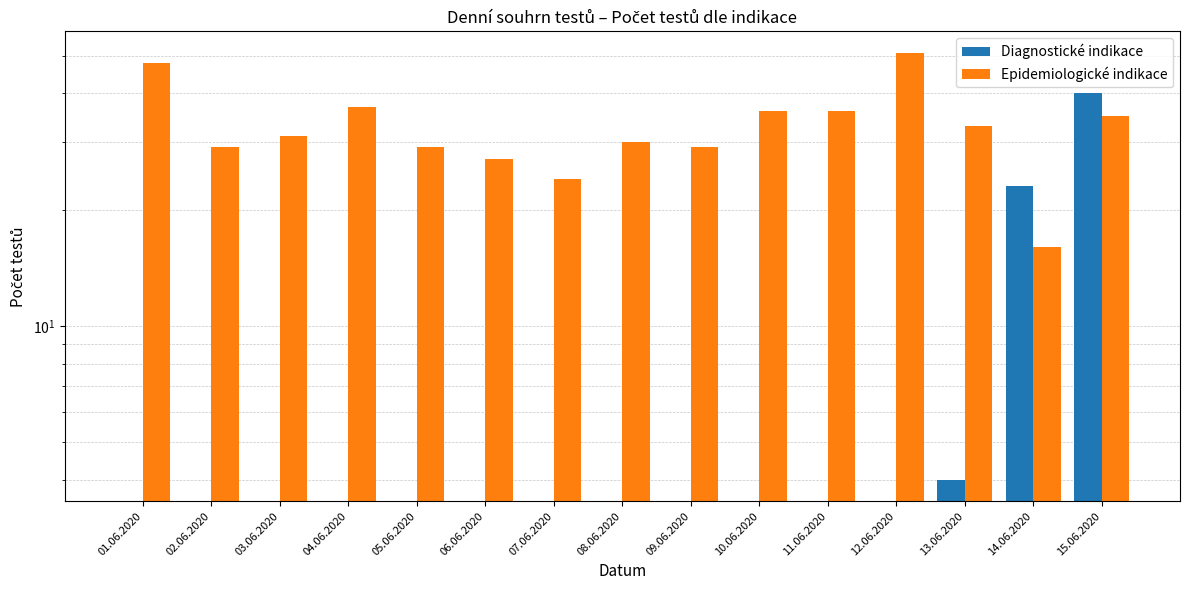

Reading right to left, what are all the values shown in this chart?

Diagnostické indikace: 15.06.2020=40	14.06.2020=23	13.06.2020=4	12.06.2020=0	11.06.2020=0	10.06.2020=0	09.06.2020=0	08.06.2020=0	07.06.2020=0	06.06.2020=0	05.06.2020=0	04.06.2020=0	03.06.2020=0	02.06.2020=0	01.06.2020=0
Epidemiologické indikace: 15.06.2020=35	14.06.2020=16	13.06.2020=33	12.06.2020=51	11.06.2020=36	10.06.2020=36	09.06.2020=29	08.06.2020=30	07.06.2020=24	06.06.2020=27	05.06.2020=29	04.06.2020=37	03.06.2020=31	02.06.2020=29	01.06.2020=48